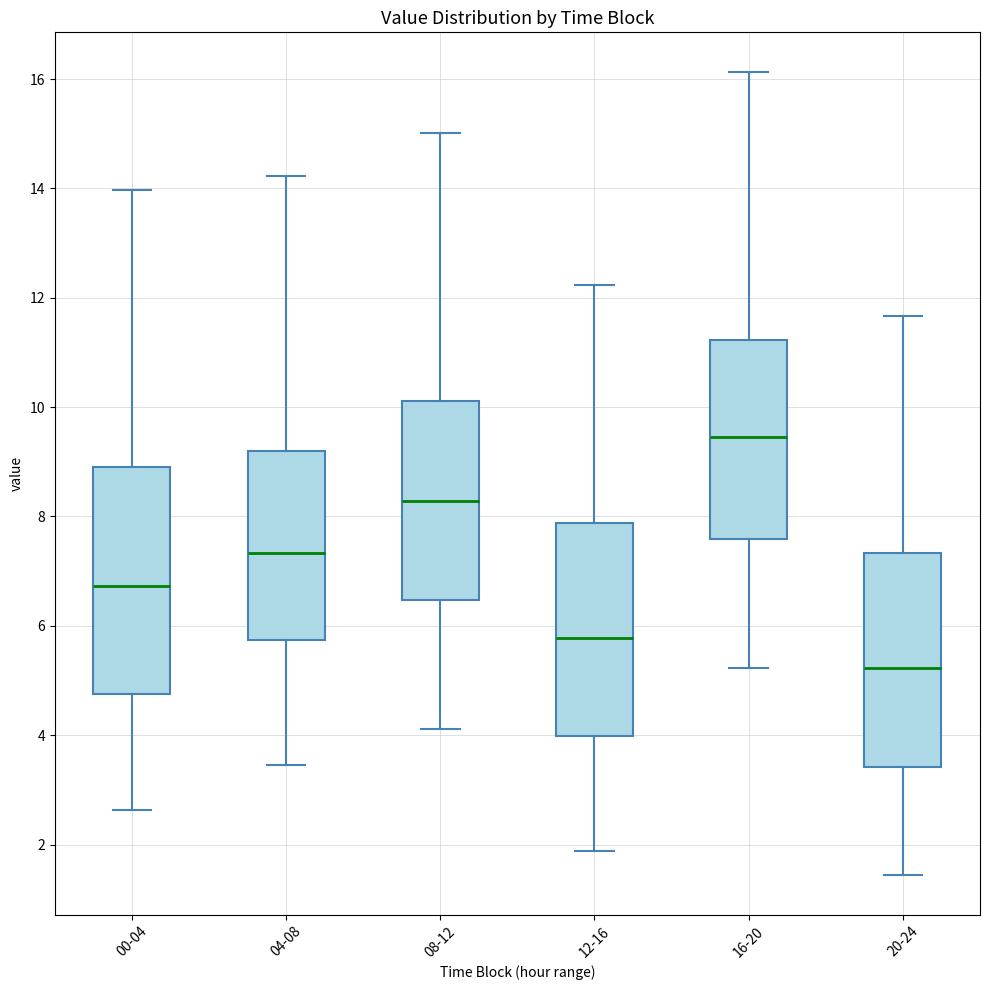

Reading left to right, transcribe this box plot: for each box, give where its median line is, the range the box spans, and where its two whiskers end, as read against the y-axis. The values are not printed on the chart, so give them approximately, as read against the axis.

00-04: median 6.8, box 4.8 to 9.0, whiskers 2.6 to 14.0
04-08: median 7.4, box 5.8 to 9.2, whiskers 3.4 to 14.2
08-12: median 8.2, box 6.4 to 10.2, whiskers 4.2 to 15.0
12-16: median 5.8, box 4.0 to 7.8, whiskers 1.8 to 12.2
16-20: median 9.4, box 7.6 to 11.2, whiskers 5.2 to 16.2
20-24: median 5.2, box 3.4 to 7.4, whiskers 1.4 to 11.6